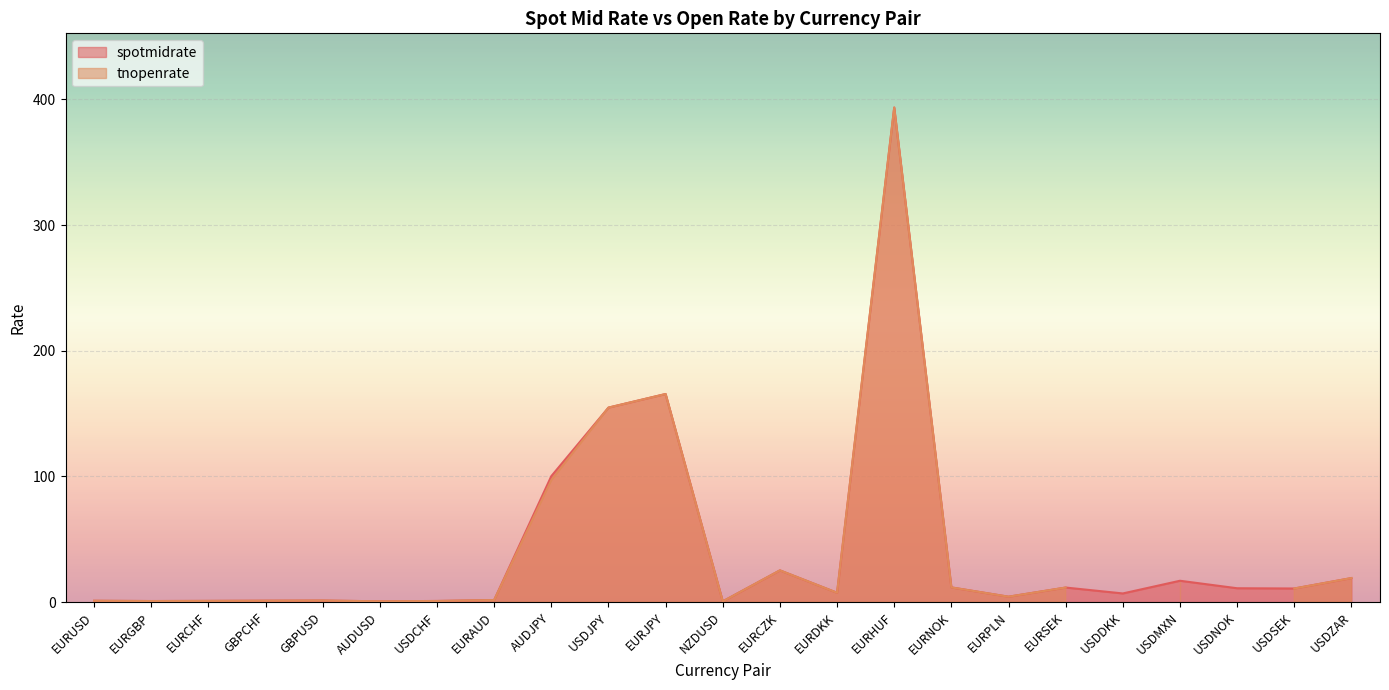

Between USDNOK and EURHUF, which is larger?

EURHUF